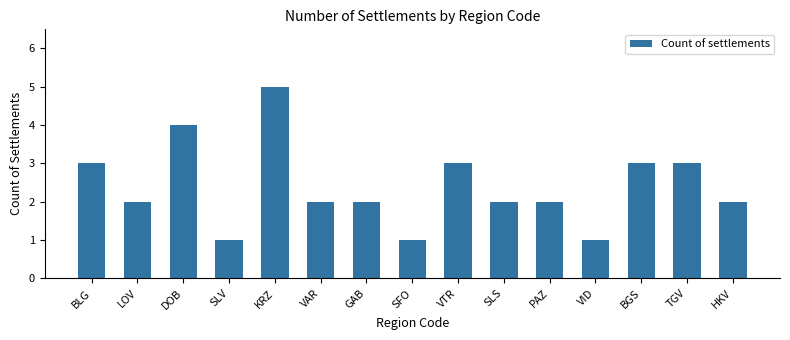

At which category does the chart reach its peak across all series?

KRZ